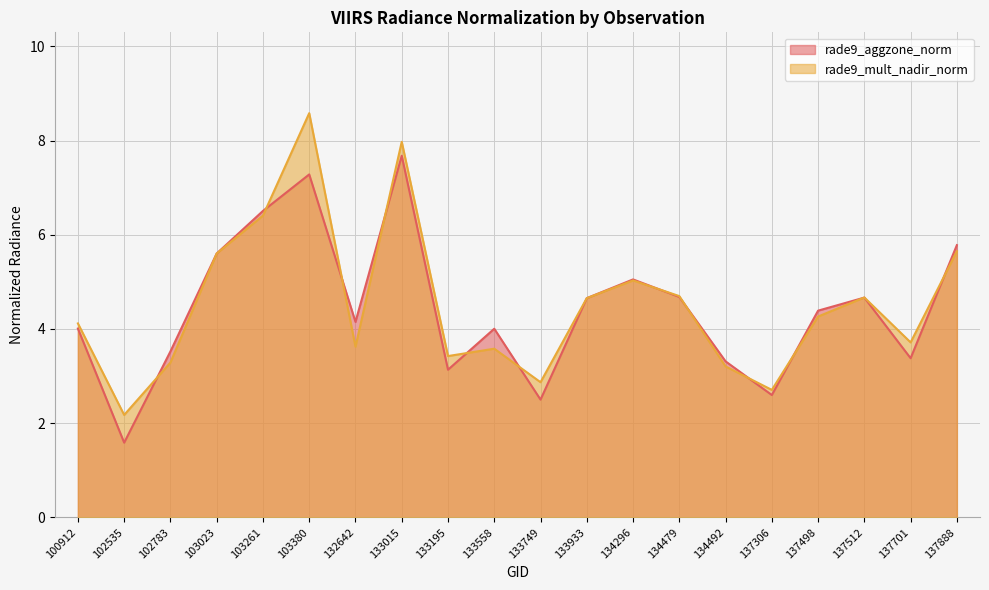

What is the sum of the rade9_aggzone_norm values at 134479 and 102535?

6.3